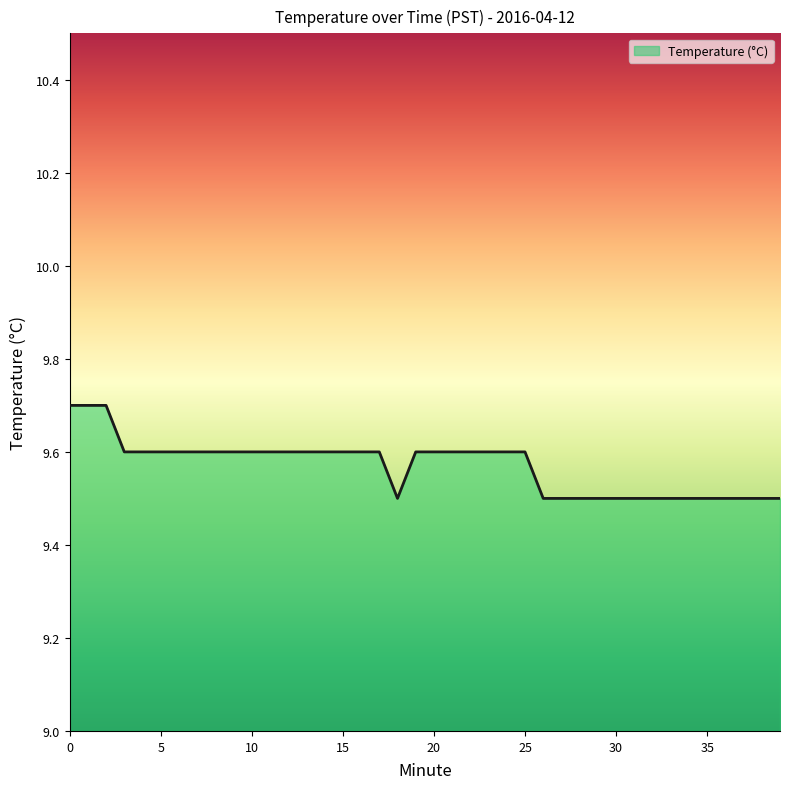

What is the greatest value displayed?

9.7